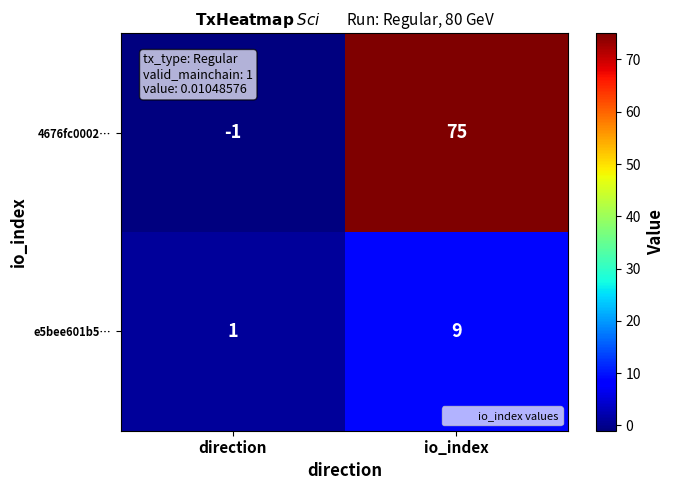

Rank the series by their maximum value, from highest to lowest.

4676fc0002…, e5bee601b5…